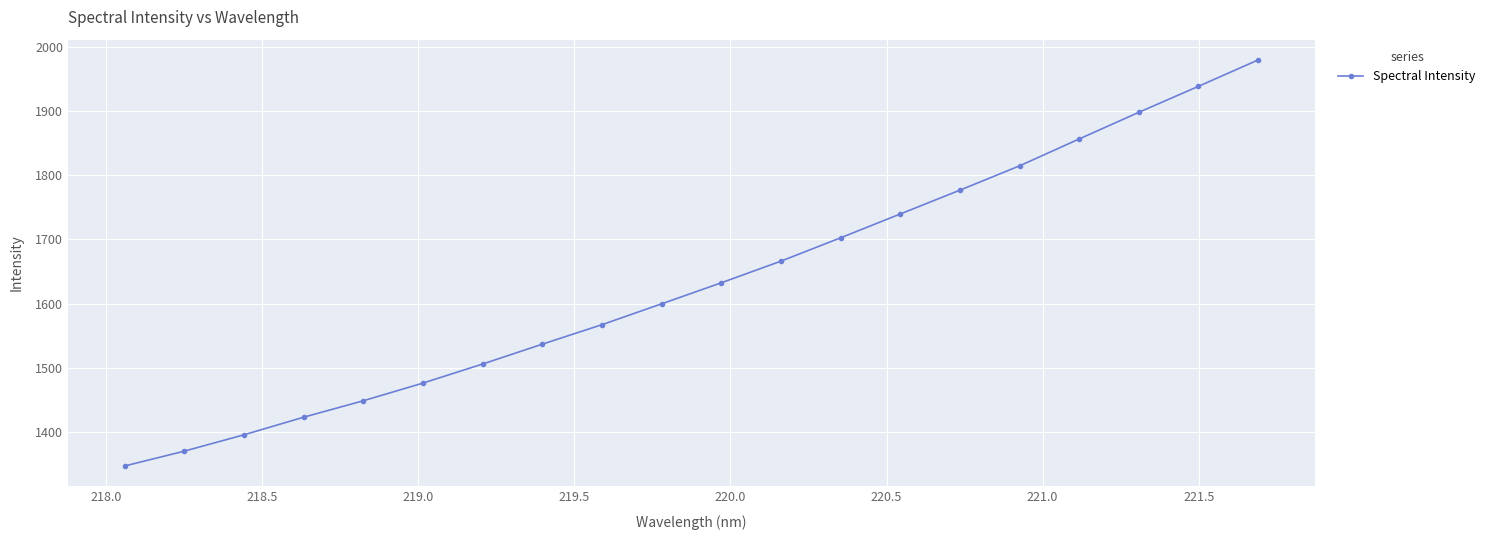

True or false: there are more than 2 points higher than both neighbors.

False